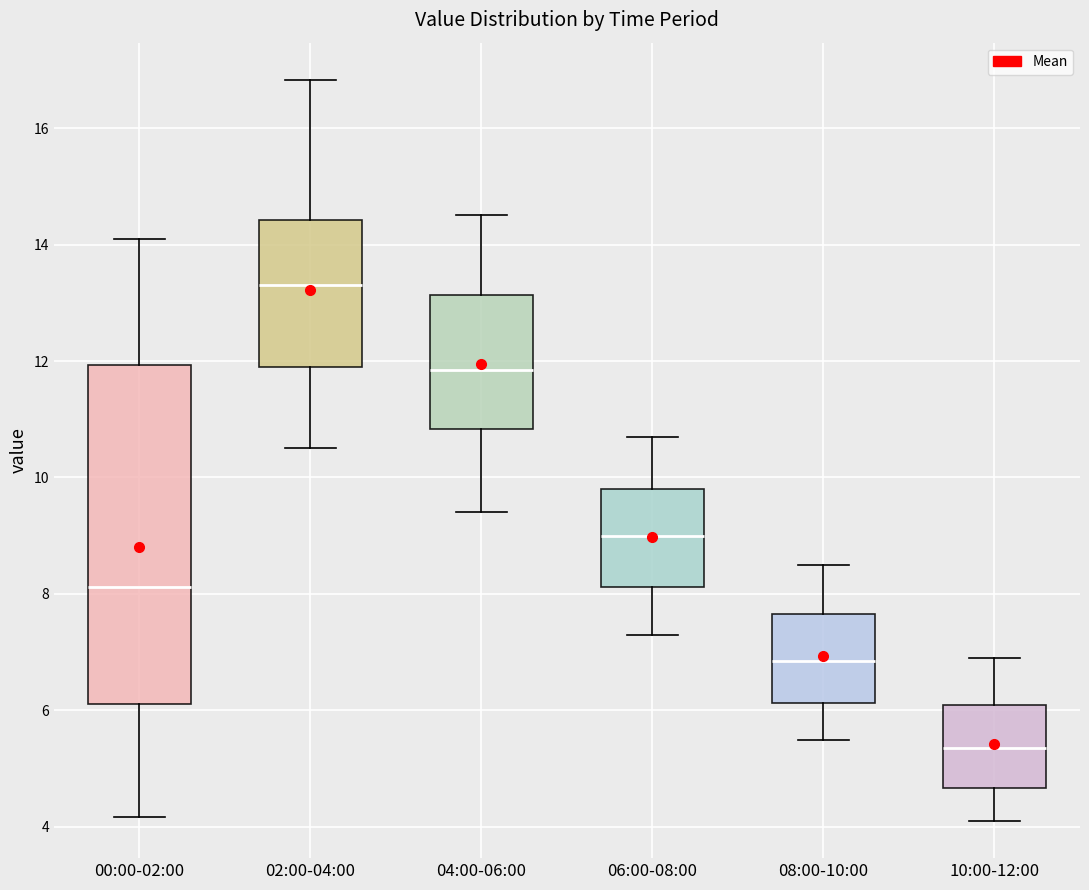

Reading left to right, read every box against the y-axis: the position of its median line, the range the box covers, and the ends of its whiskers. The values are not printed on the chart, so give them approximately, as read against the axis.

00:00-02:00: median 8.2, box 6.2 to 12.0, whiskers 4.2 to 14.2
02:00-04:00: median 13.4, box 11.8 to 14.4, whiskers 10.6 to 16.8
04:00-06:00: median 11.8, box 10.8 to 13.2, whiskers 9.4 to 14.6
06:00-08:00: median 9.0, box 8.2 to 9.8, whiskers 7.4 to 10.8
08:00-10:00: median 6.8, box 6.2 to 7.6, whiskers 5.6 to 8.6
10:00-12:00: median 5.4, box 4.6 to 6.2, whiskers 4.2 to 7.0